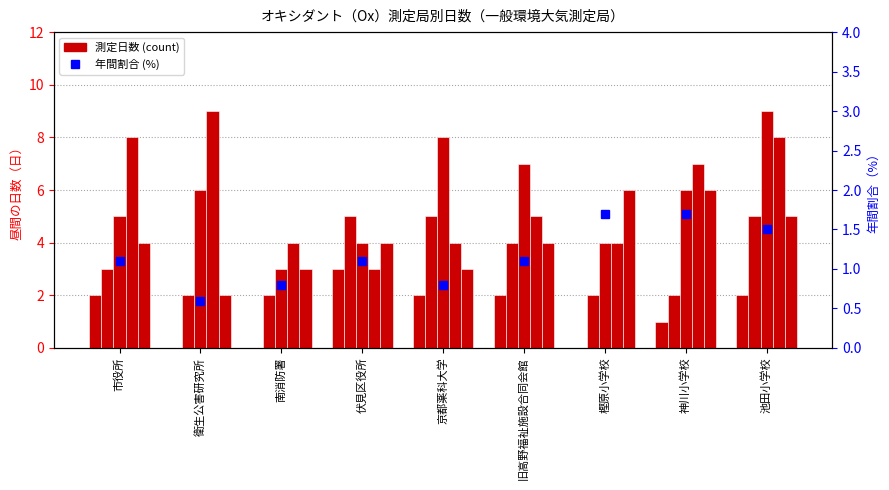

Is the value of 平成19年度 at 南消防署 greater than the value of 平成18年度 at 京都薬科大学?

No